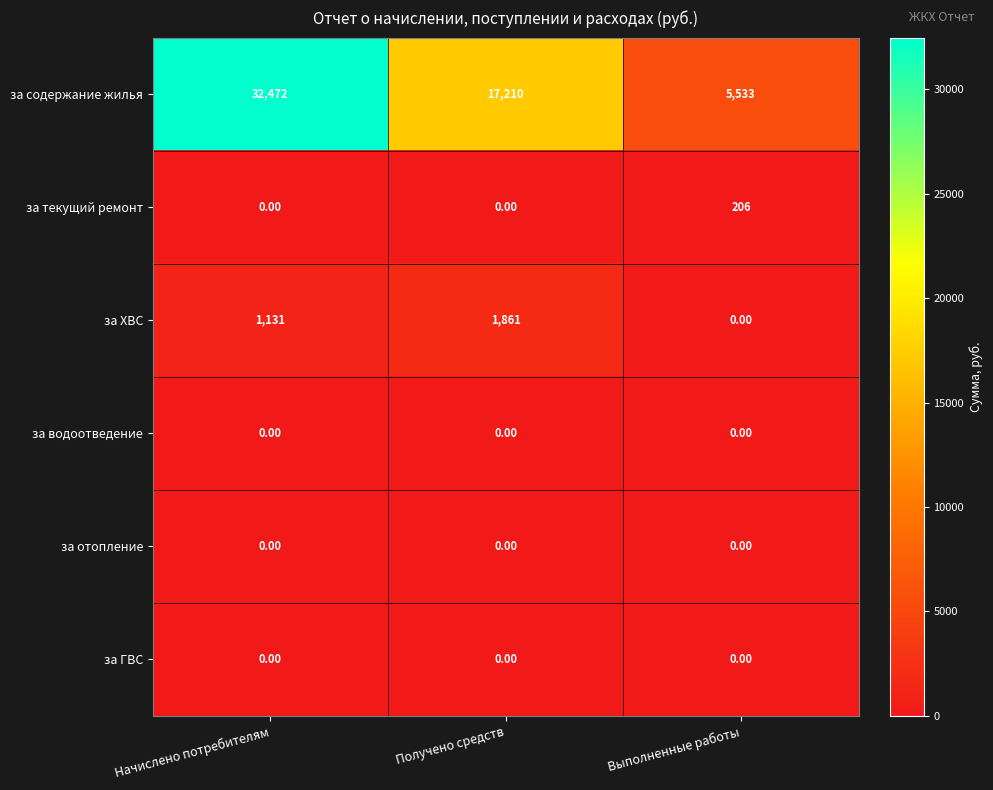

What is the average value of the за ХВС series?

997